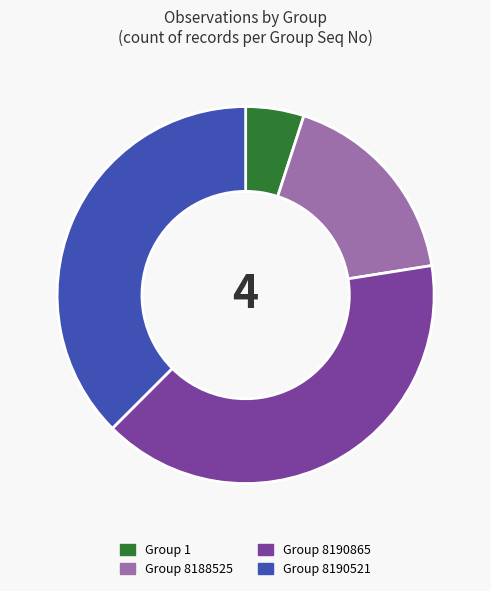

Does Group 1 represent more than half of the total?

No